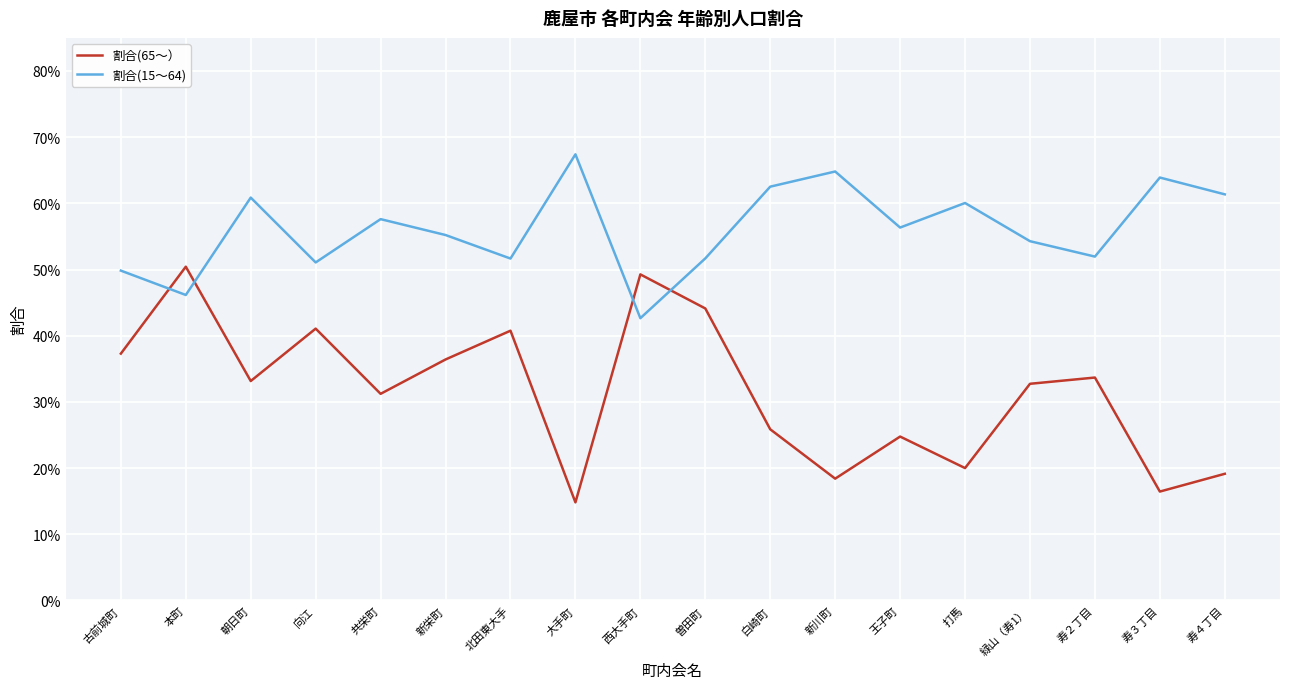

Where is the first local maximum for 割合(15～64)?

朝日町